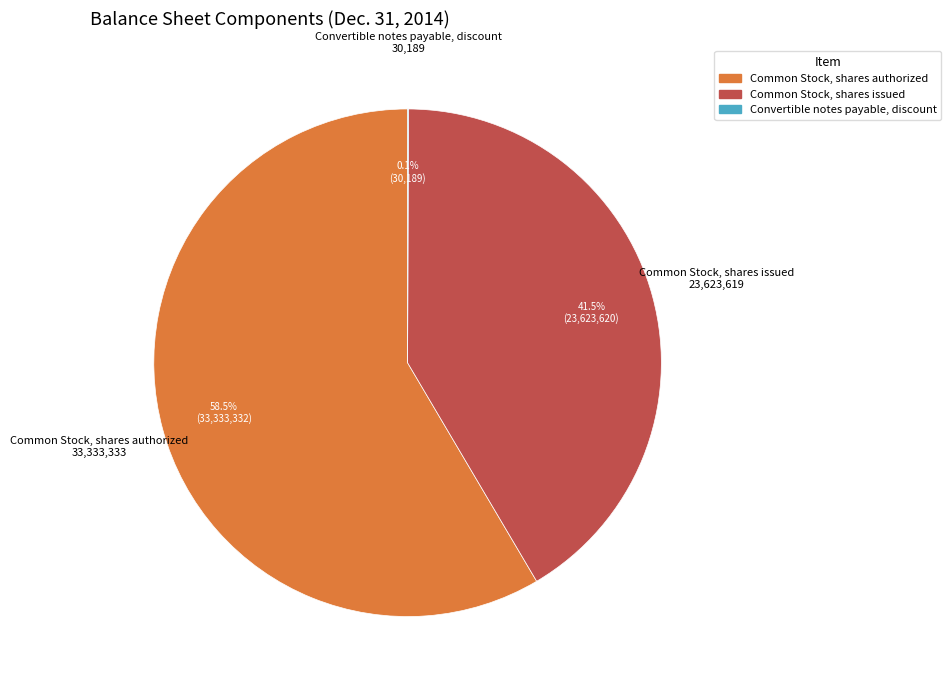

Is the sum of Common Stock, shares issued and Common Stock, shares authorized greater than half?

Yes